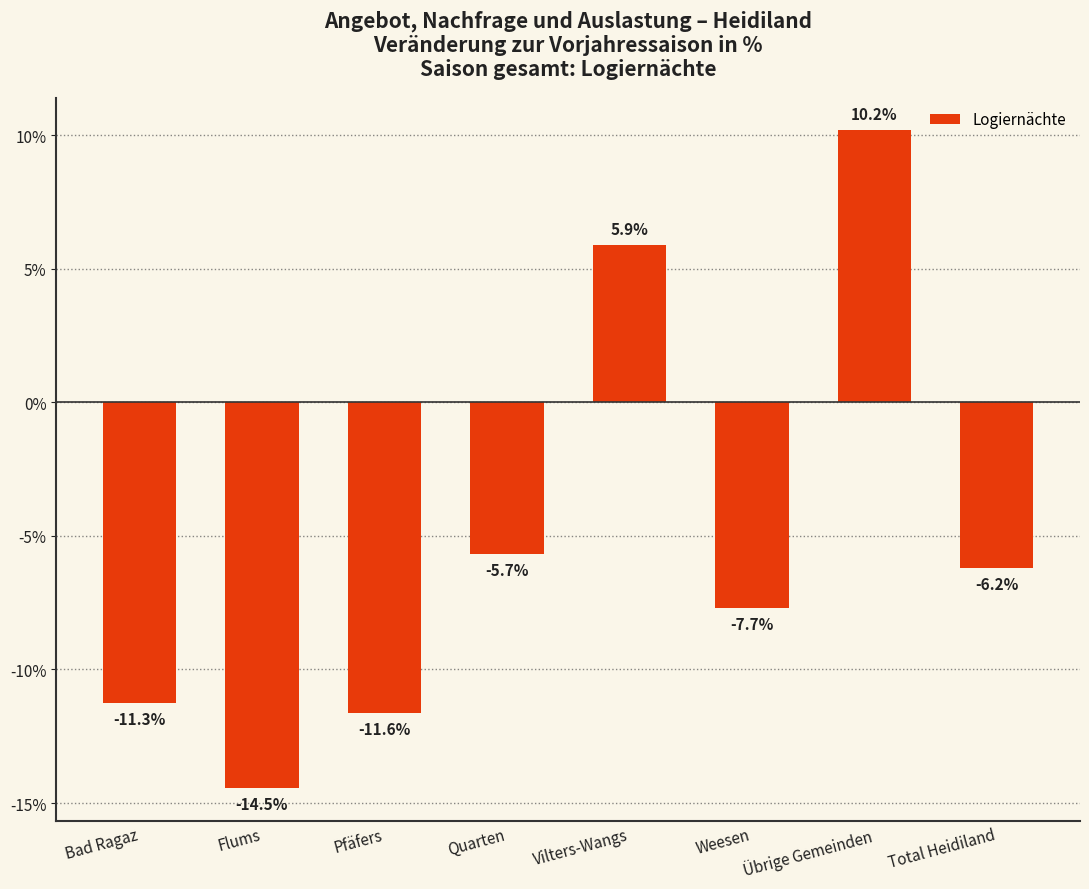

What is the difference between the maximum and second lowest values?

21.8